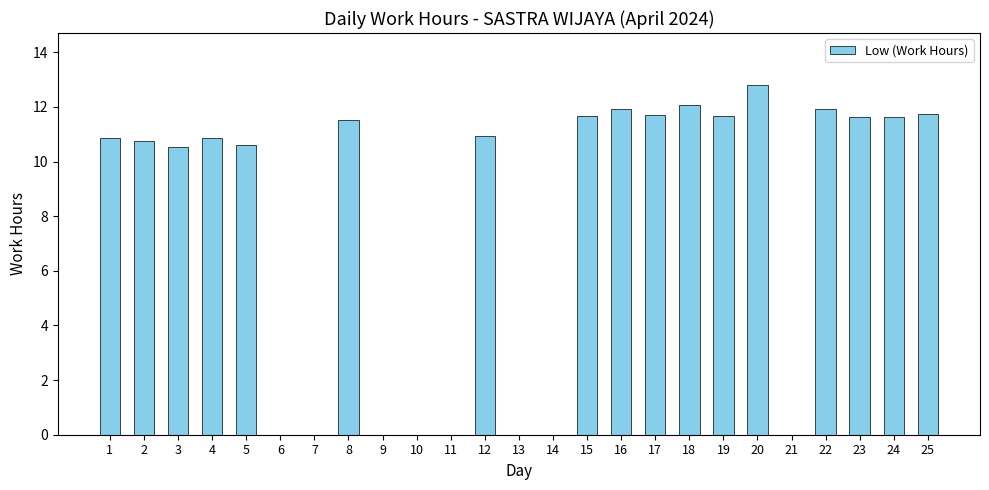

What is the sum of the values at 15 and 9?

11.7